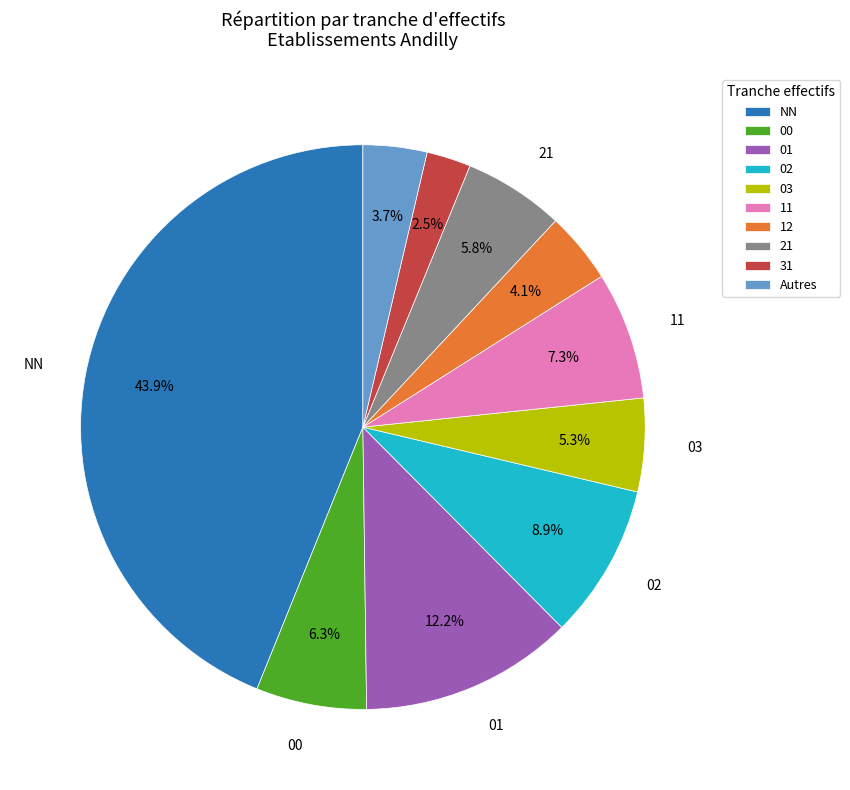

To the nearest percent, what is the difference between the 00 and NN slice percentages?

38%